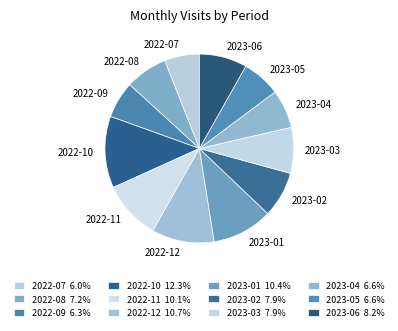

How many segments does this pie chart have?

12